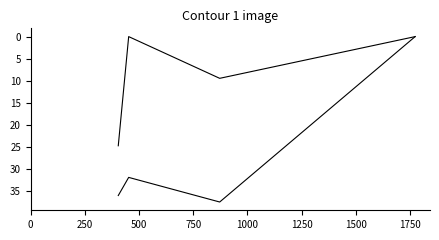

How many distinct data groups are displayed?

2